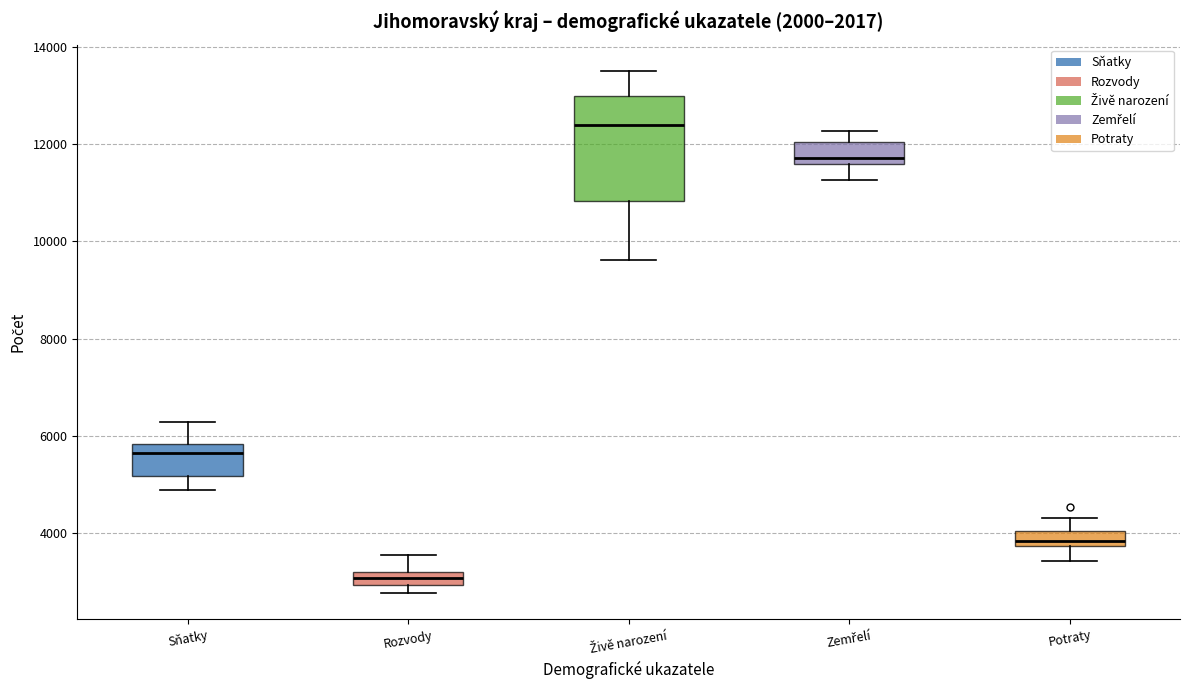

Where does the lower whisker of the box for Potraty end on the y-axis? The values are not printed on the chart, so give them approximately, as read against the axis.

3400